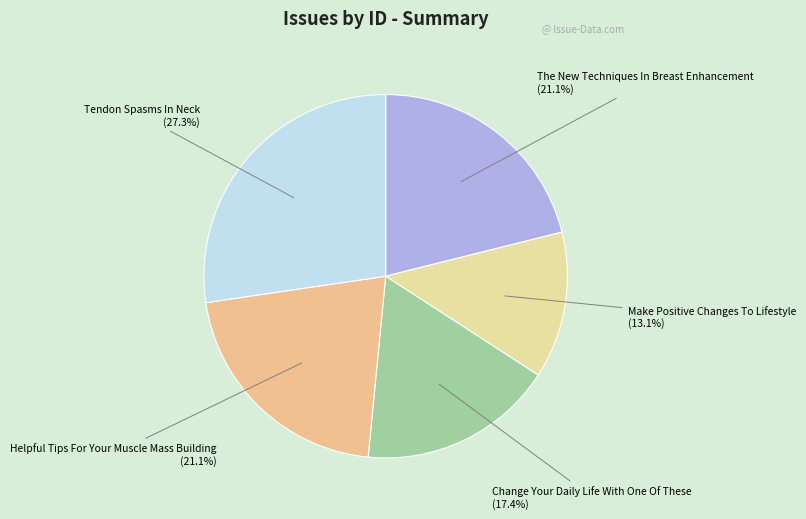

How many segments does this pie chart have?

5